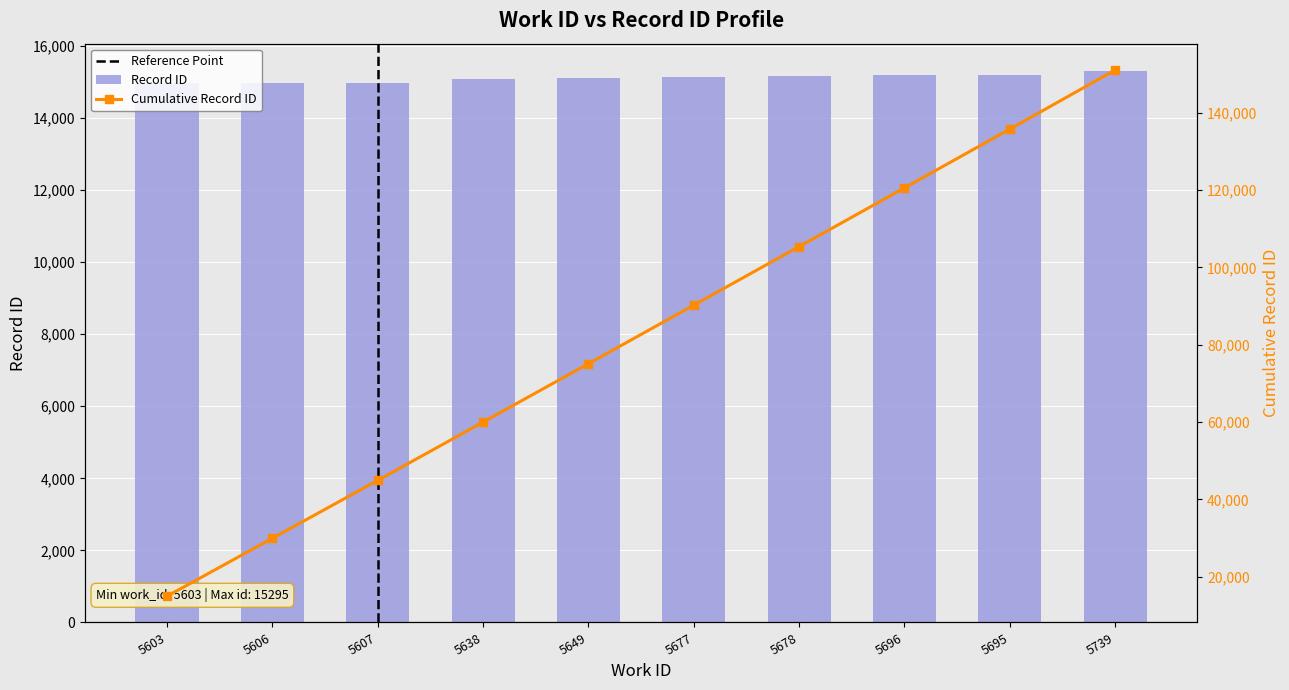

Which has a higher value, 5607 or 5678?

5678